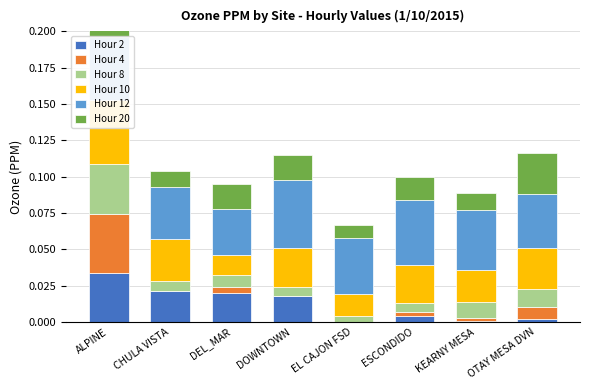

The Hour 2 series shows 0.0 at EL CAJON FSD. True or false?

True